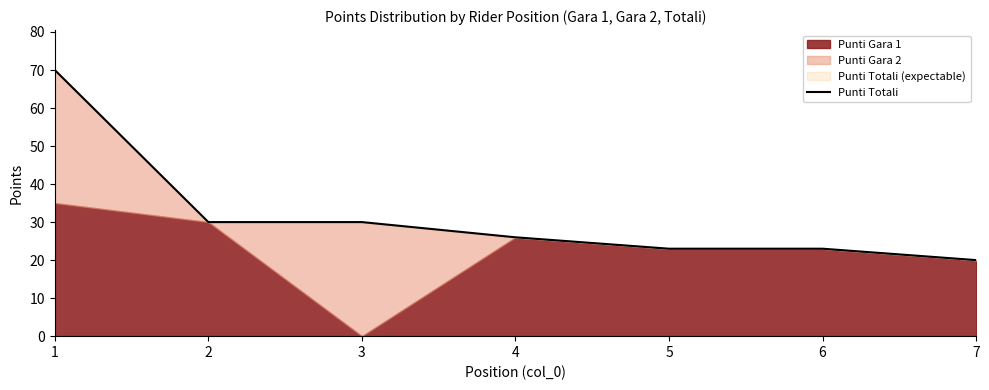

The chart shows a value of 6 at 6. True or false?

False